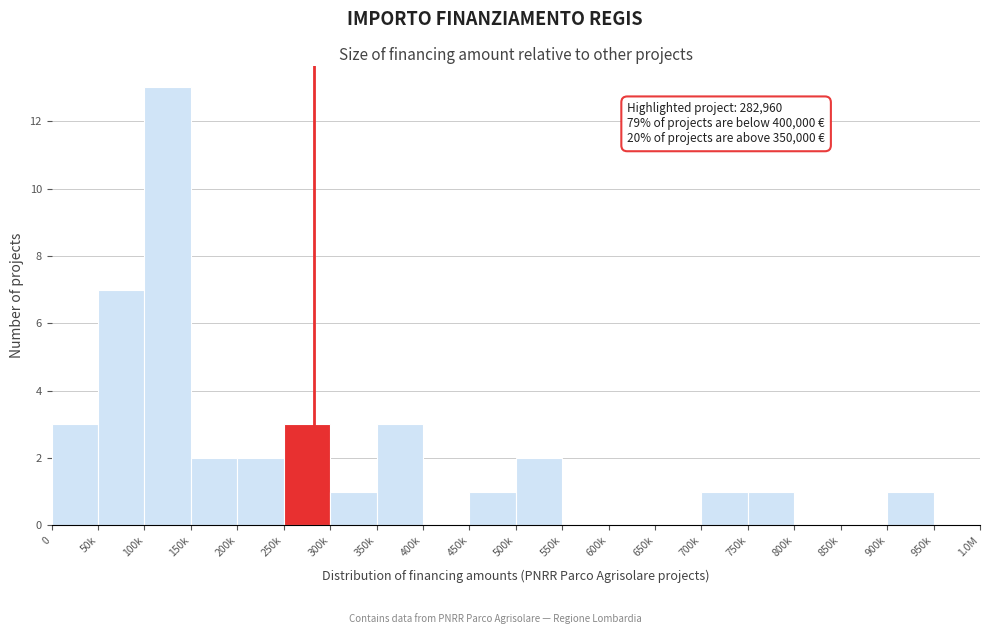

Reading left to right, list all the values displayed in this chart.

0=3	50k=7	100k=13	150k=2	200k=2	250k=3	300k=1	350k=3	400k=0	450k=1	500k=2	550k=0	600k=0	650k=0	700k=1	750k=1	800k=0	850k=0	900k=1	950k=0